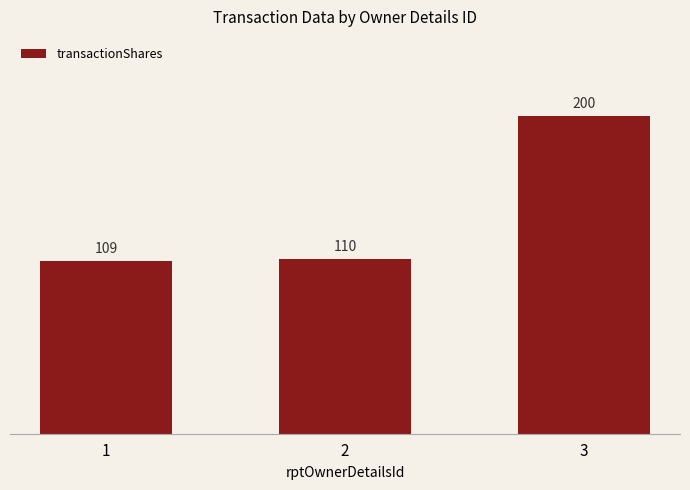

List the labels in order of value, smallest first.

1, 2, 3